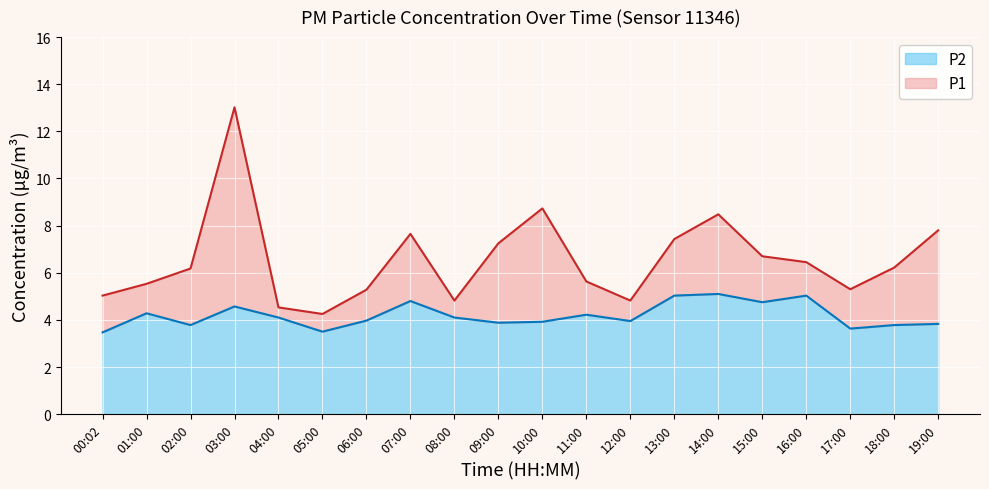

Between 00:02 and 04:00, which series saw the biggest shift?

P2